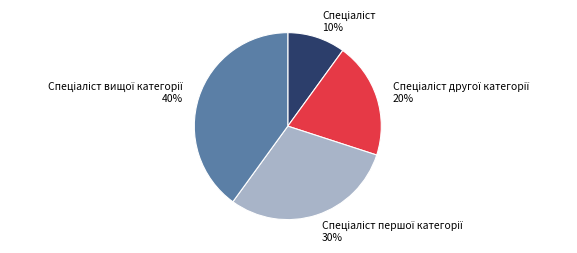

To the nearest percent, what is the difference between the largest and smallest slice percentages?

30%